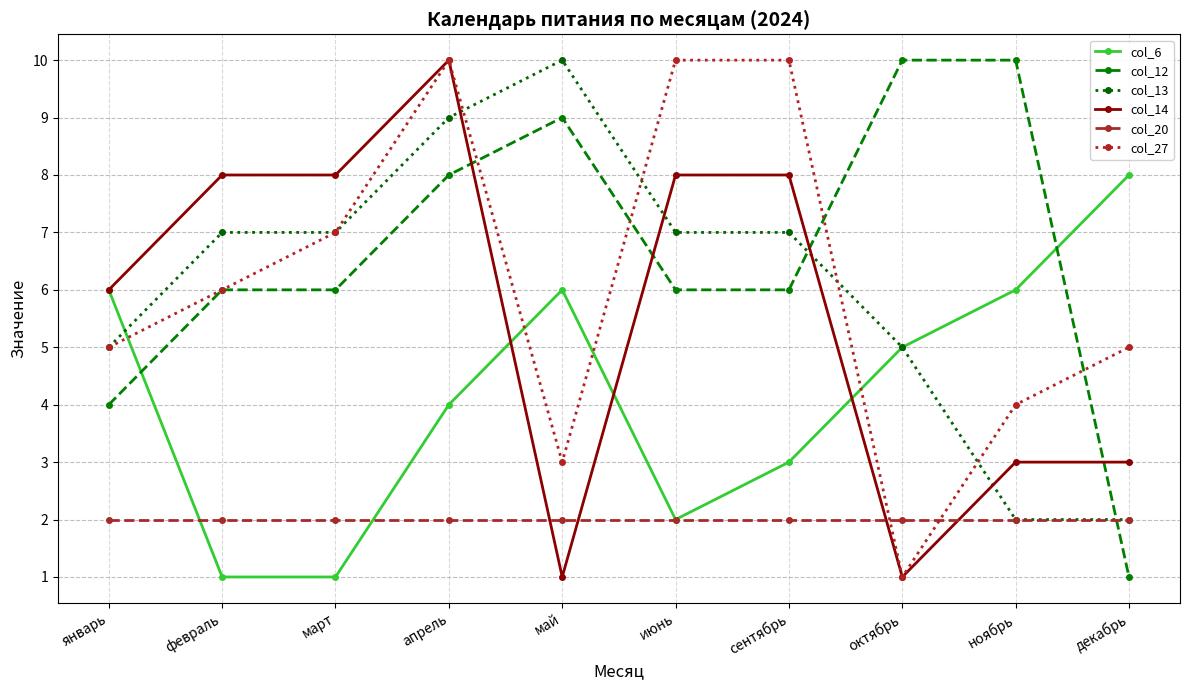

How many times do col_27 and col_20 cross each other?

2